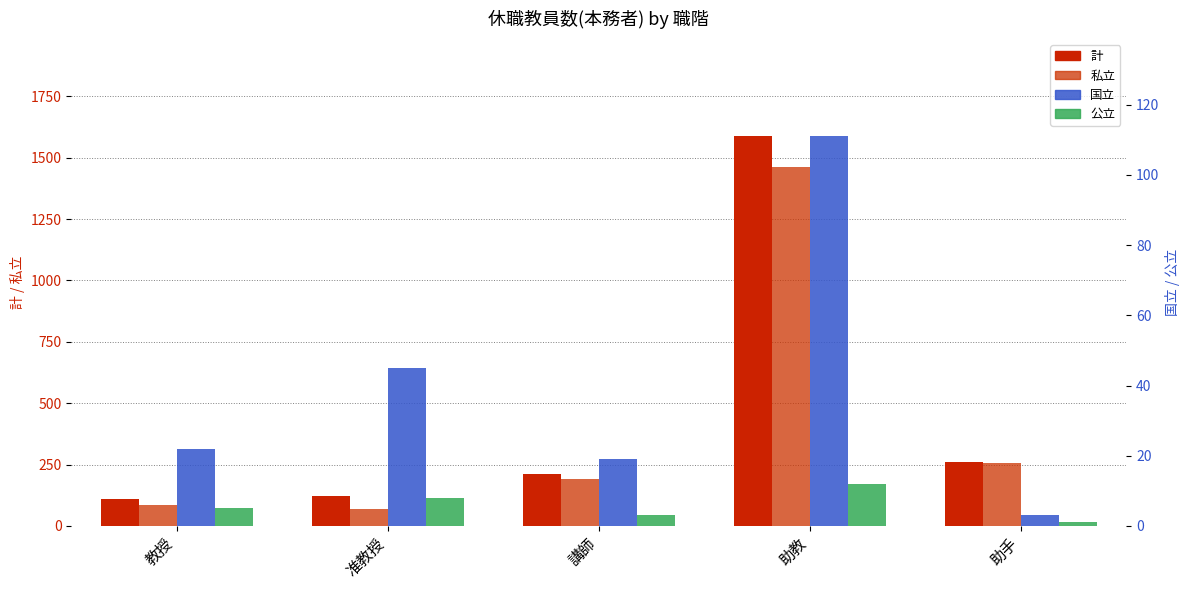

What is the maximum value for 公立?

12